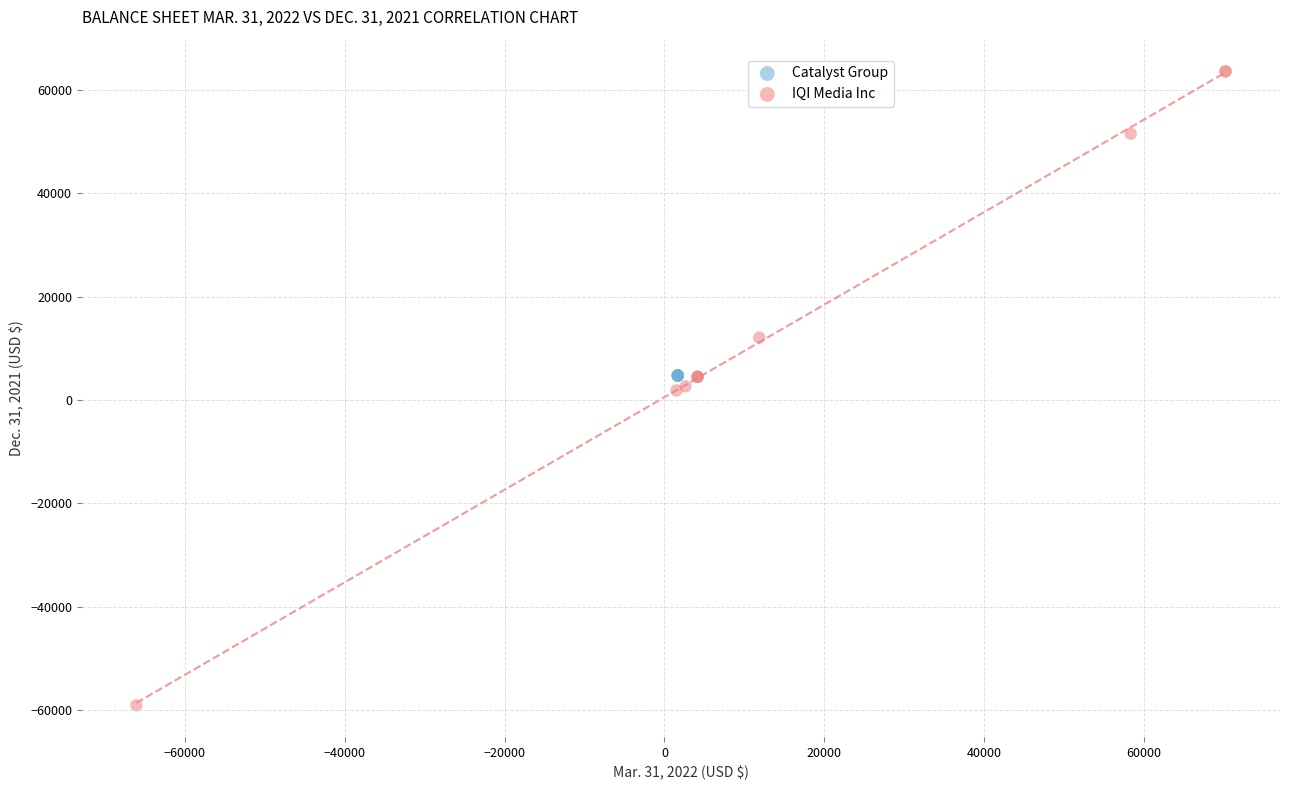

Which series contains the lowest Y value?

IQI Media Inc